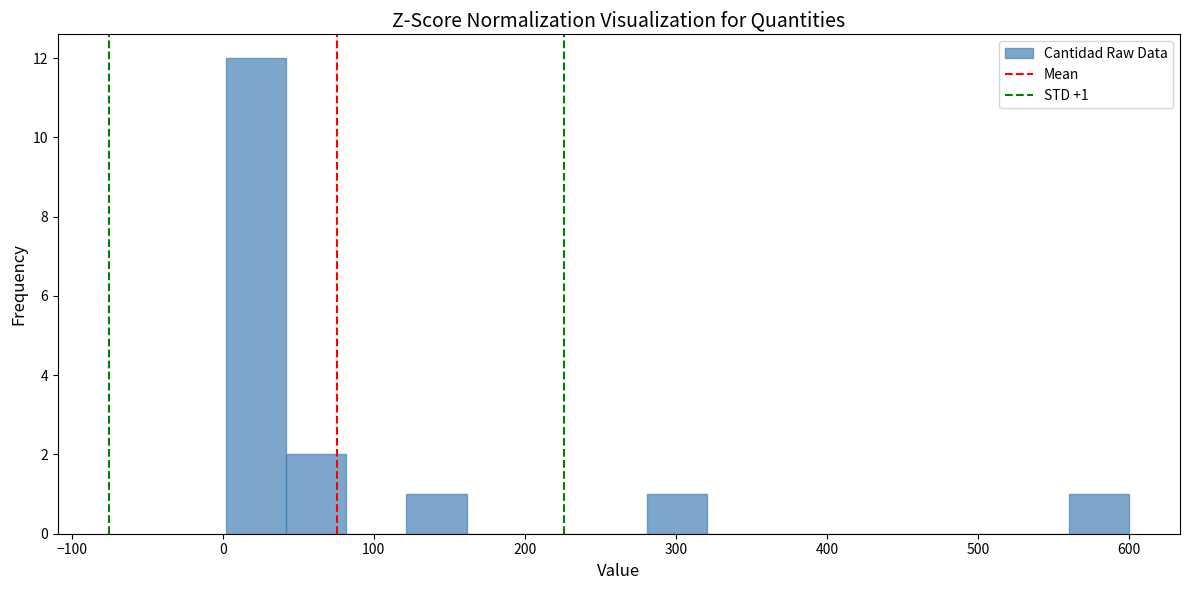

Read against the x-axis, roughly where is the centre of the tallest bar?

20